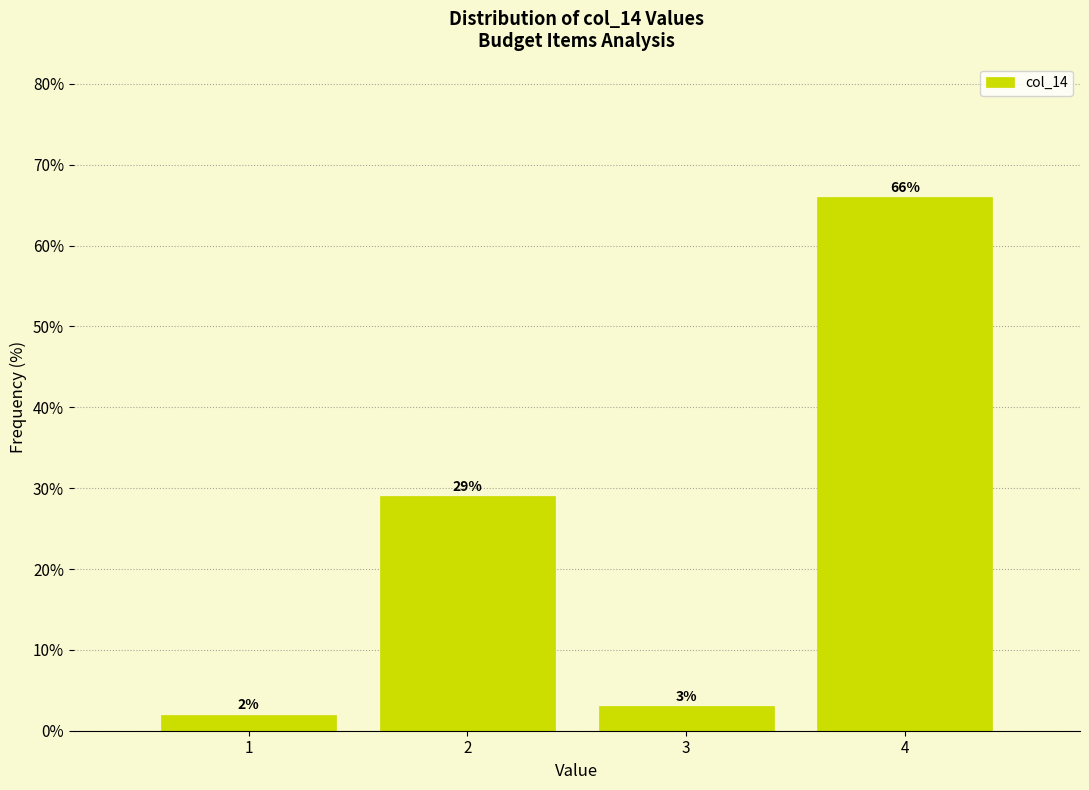

Reading right to left, what are all the values shown in this chart?

66.0	3.0	29.0	2.0